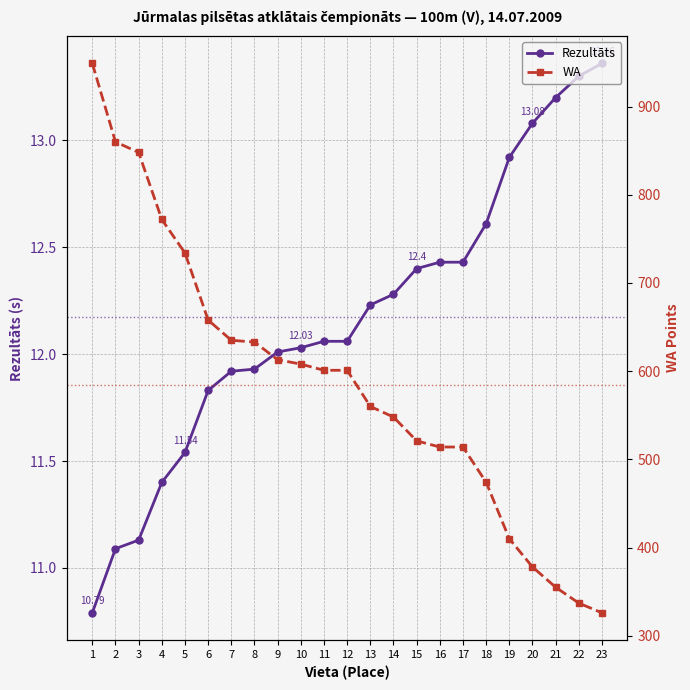

What is the difference between the second highest and minimum values in the WA series?

534.0